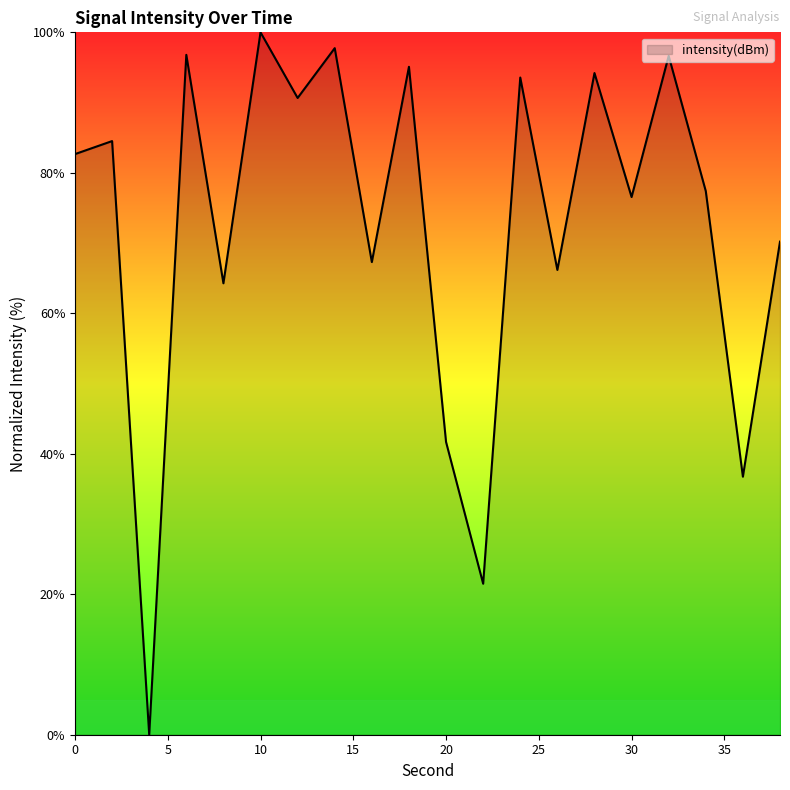

How many values are above zero?

19